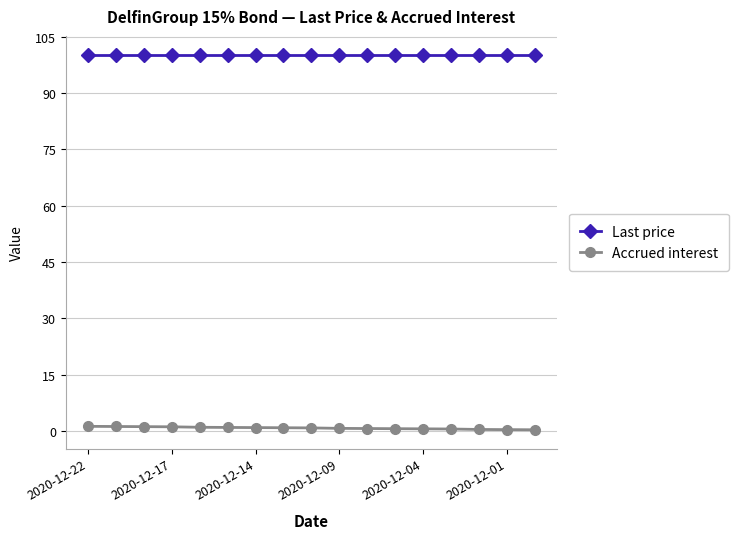

What is the sum of all Accrued interest values?

12.9